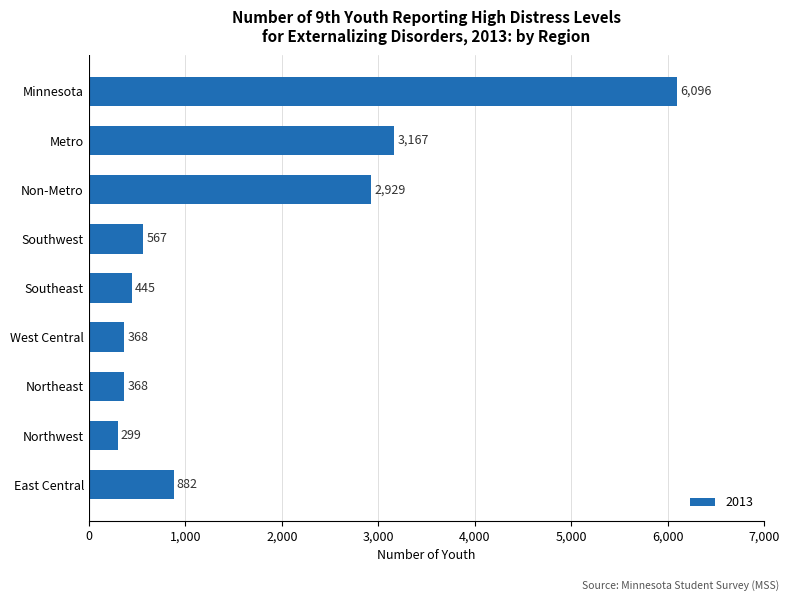

The value at Northeast is 368. True or false?

True